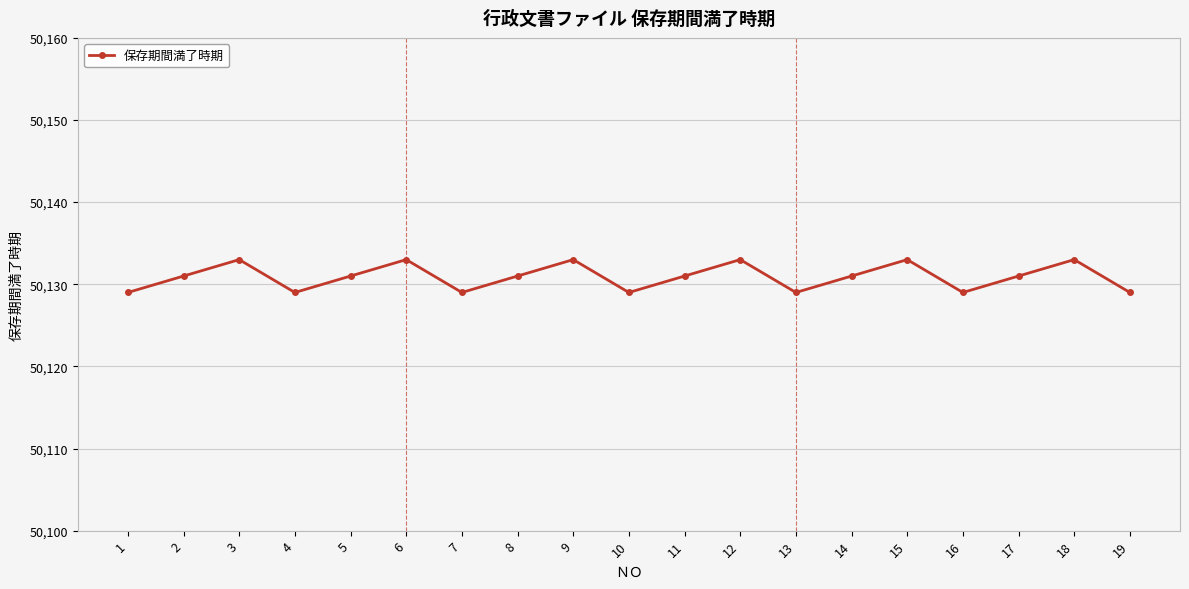

What is the minimum value shown in the chart?

50129